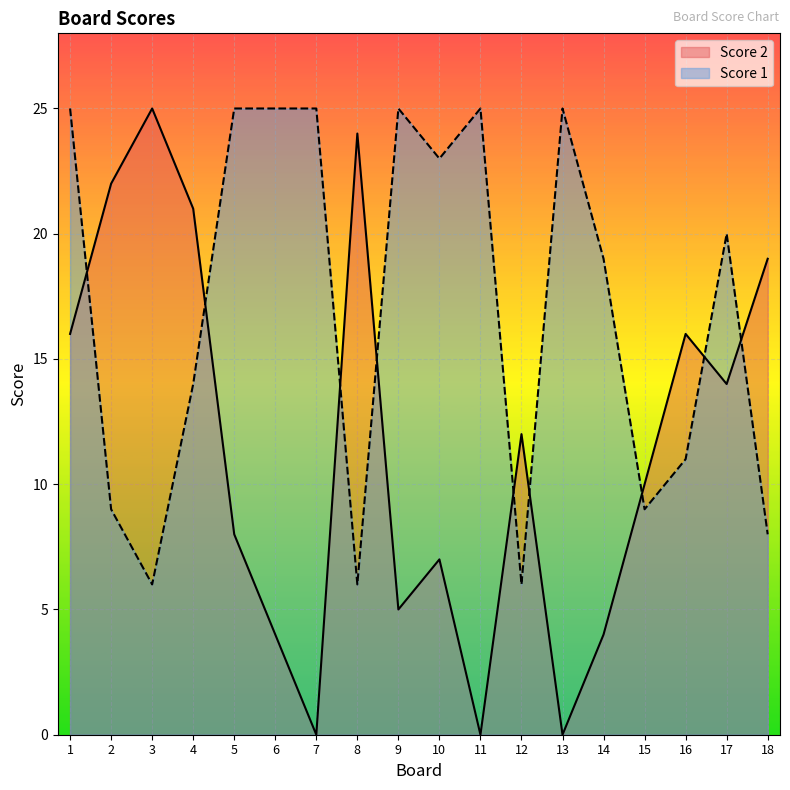

Between 1 and 15, which series saw the biggest shift?

Score 1